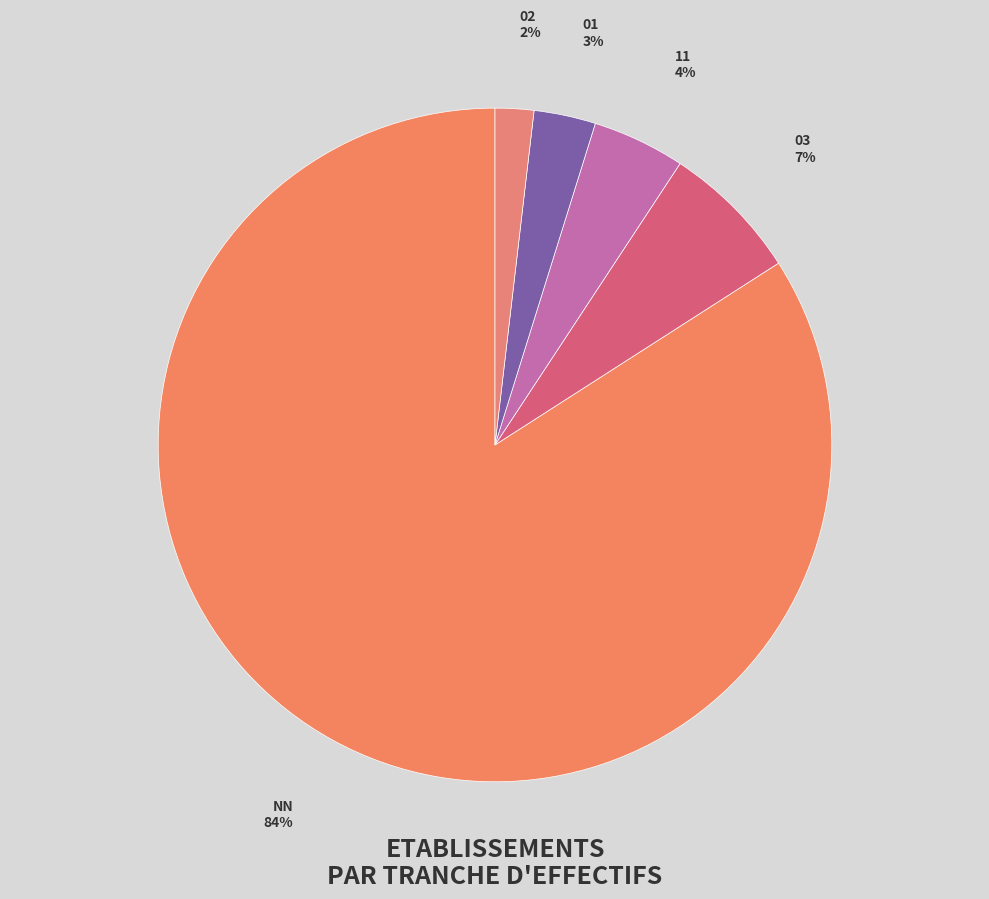

Which slice is the largest?

NN